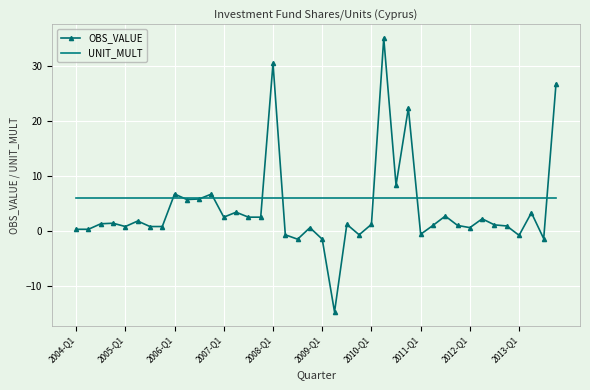

What is the minimum value for OBS_VALUE?

-14.7